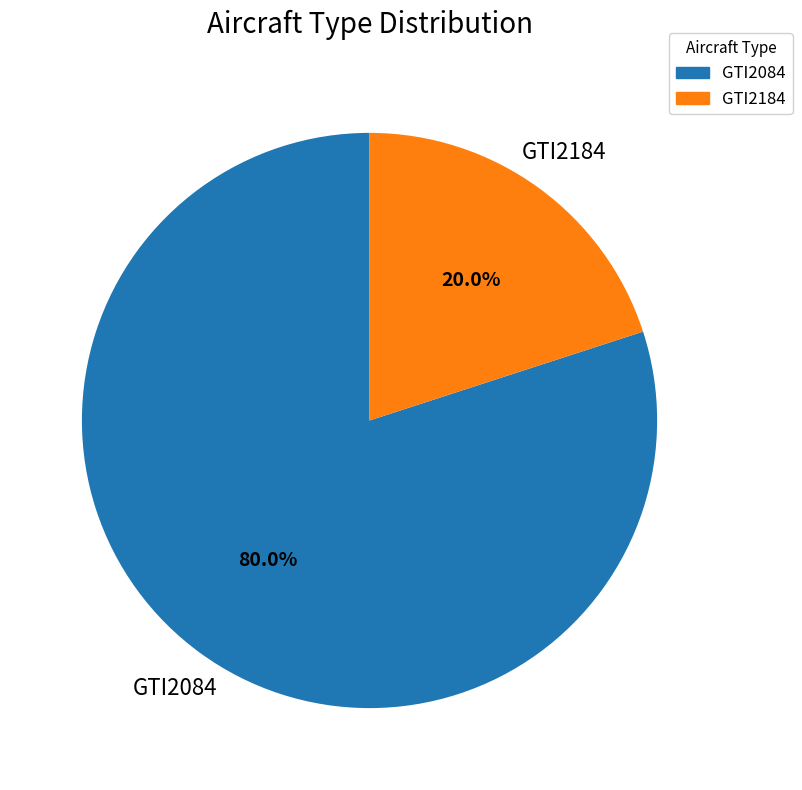

How many segments does this pie chart have?

2